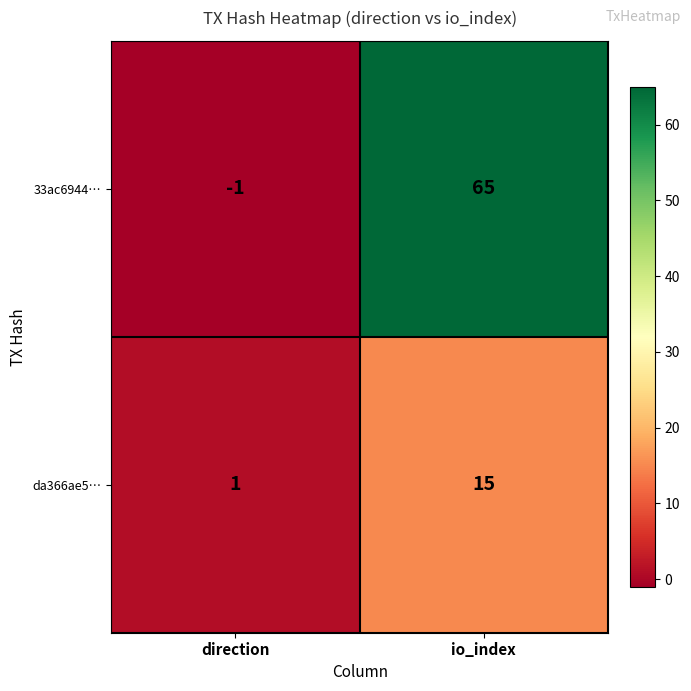

What is the average value of the da366ae5… series?

8